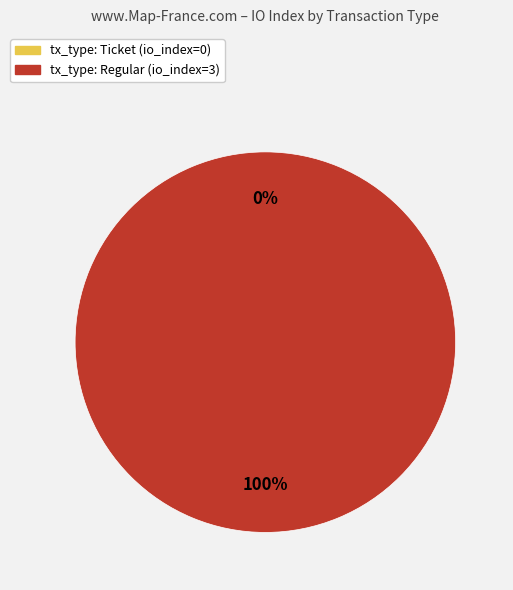

How many slices are in this pie chart?

2